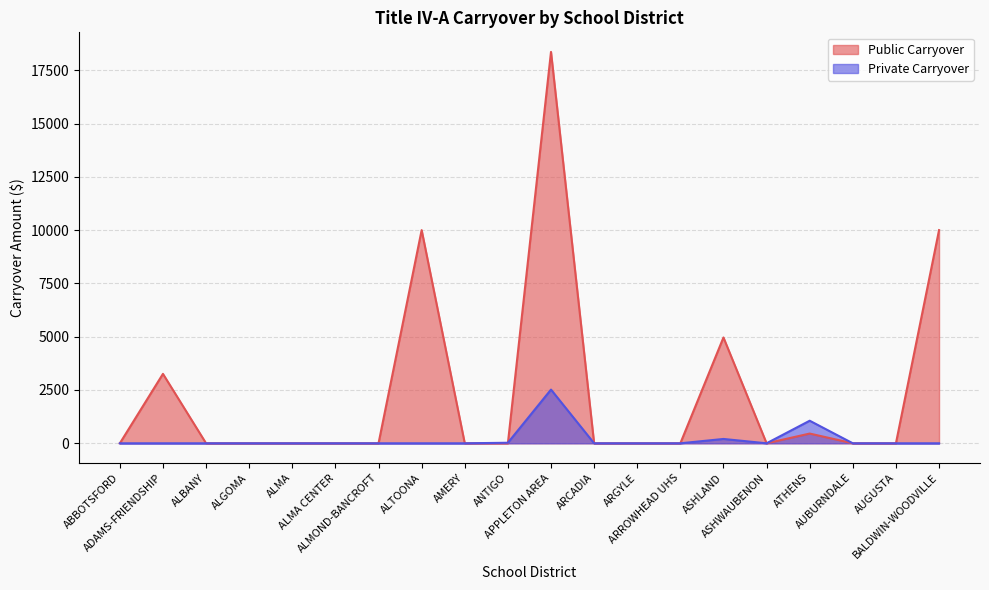

Reading left to right, what are all the values shown in this chart?

Public Carryover: 0.0	3257.0	0.0	0.0	0.0	0.0	0.0	10000.0	0.0	0.0	18358.8	0.0	0.0	0.0	4963.4	0.0	456.5	0.0	0.0	10000.0
Private Carryover: 0.0	0.0	0.0	0.0	0.0	0.0	0.0	0.0	0.0	25.3	2519.2	0.0	0.0	0.0	203.7	0.0	1058.8	0.0	0.0	0.0